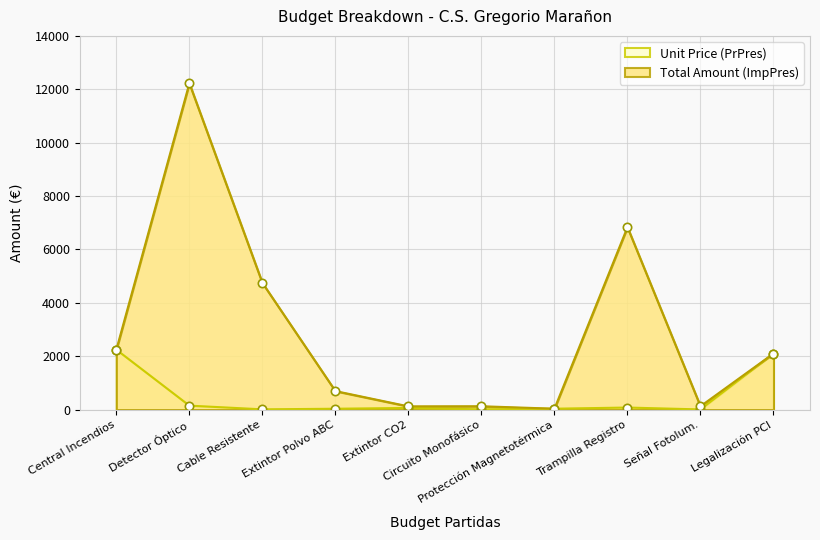

What position from the left is Detector Óptico?

2